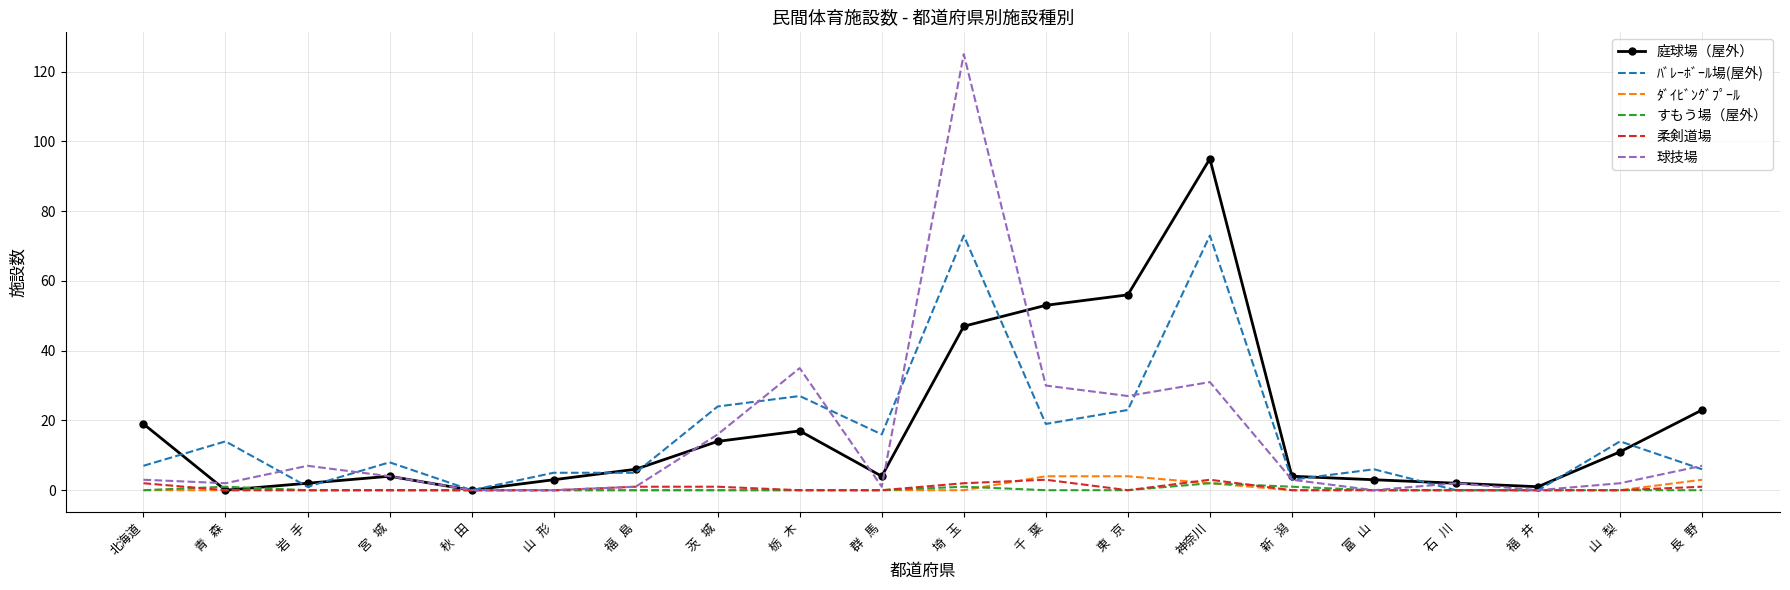

What is the total value across all series at 富   山?

9